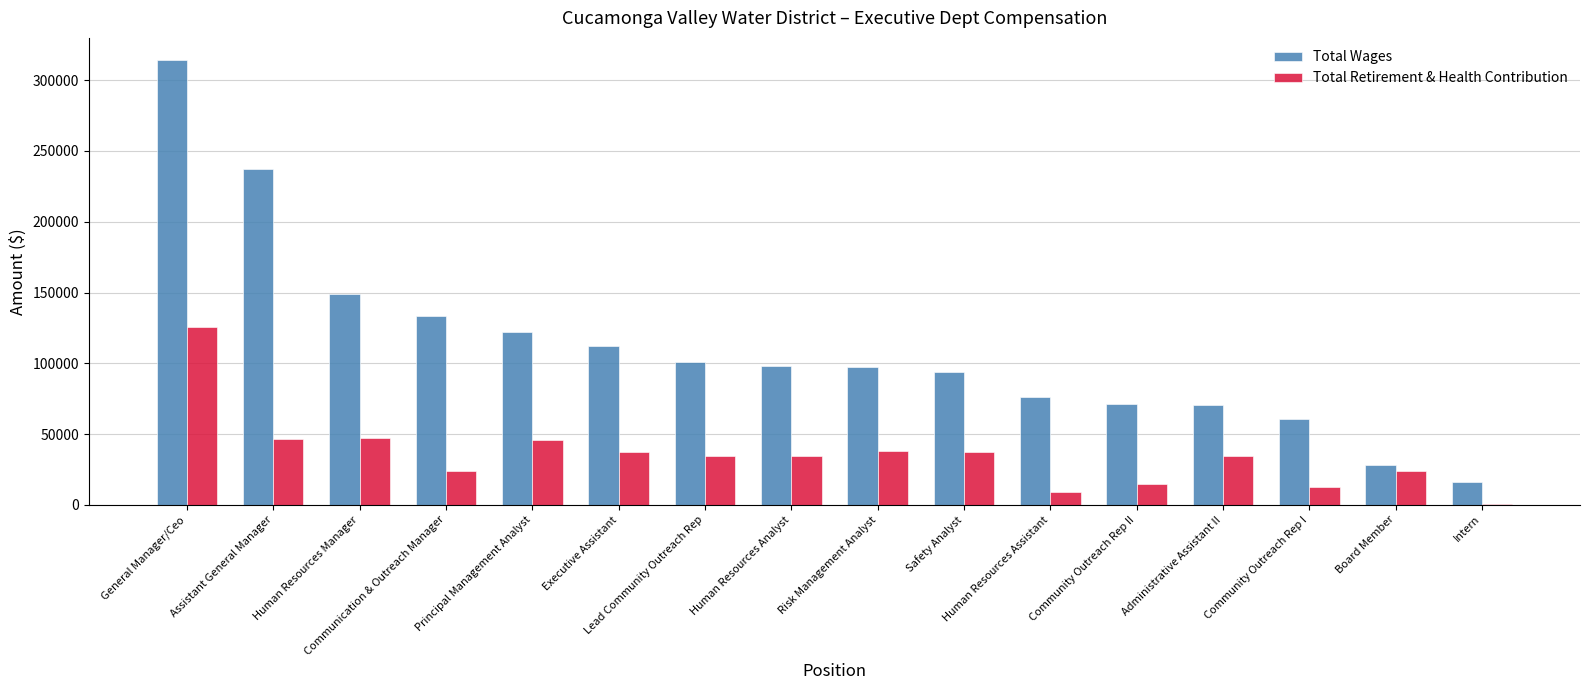

Is it true that Total Wages equals 187721 at Communication & Outreach Manager?

False